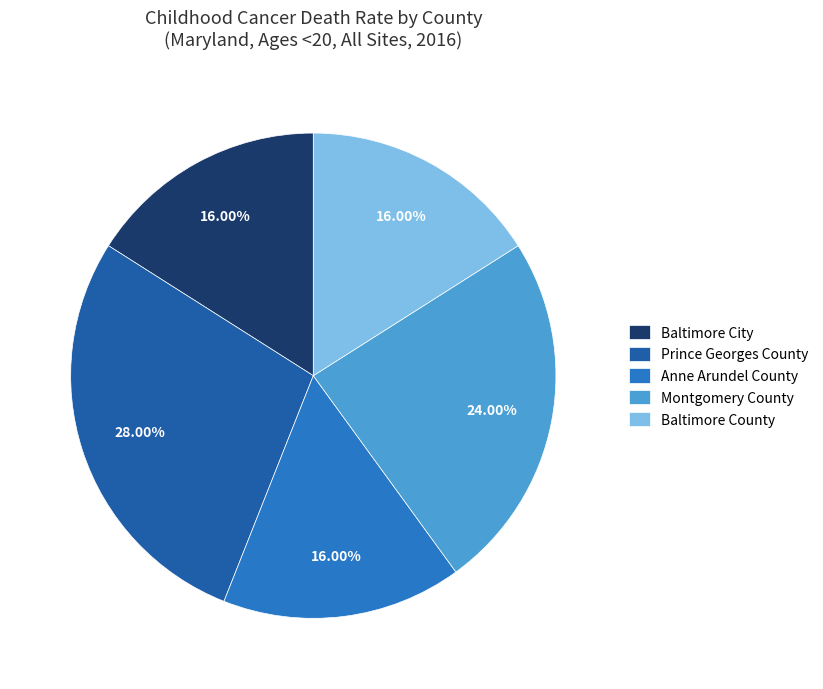

Which category has the biggest portion of the pie?

Prince Georges County